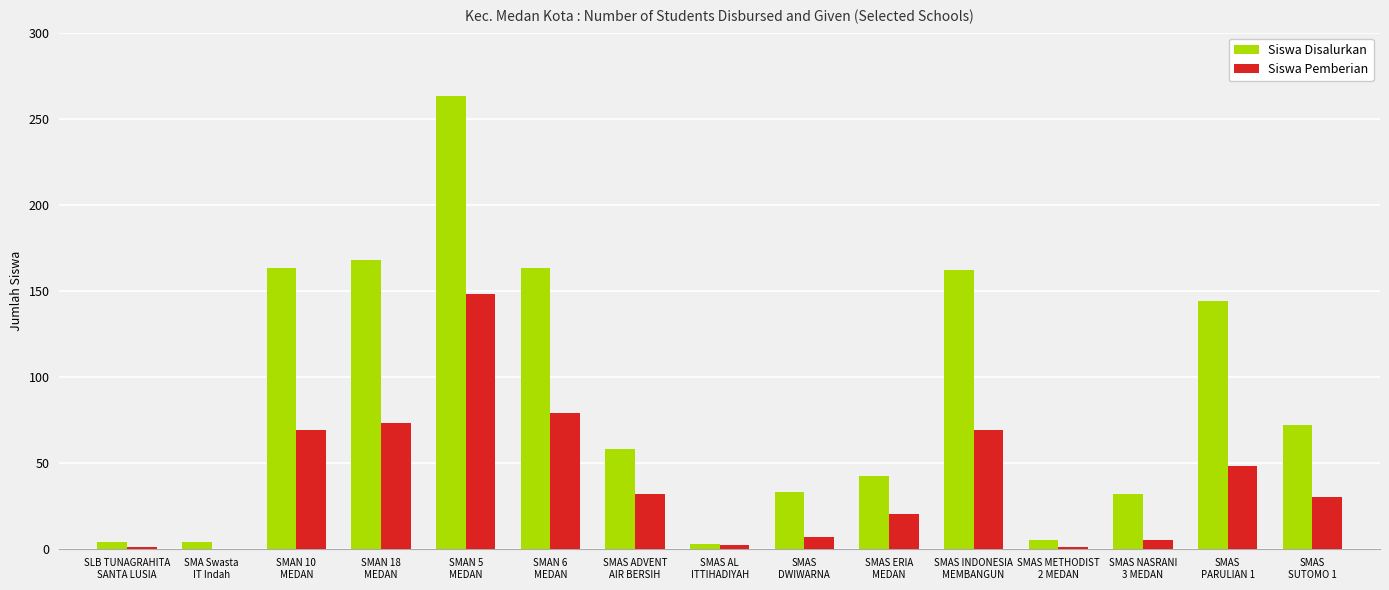

What is the highest value of the Siswa Pemberian series?

148